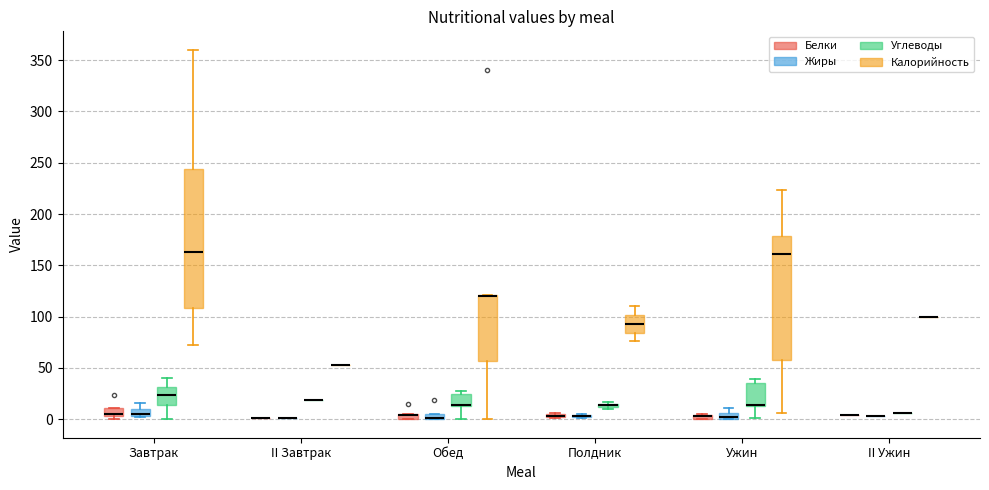

Comparing the boxes themselves (not the whiskers), which one is the tallest?

Завтрак (Калорийность)